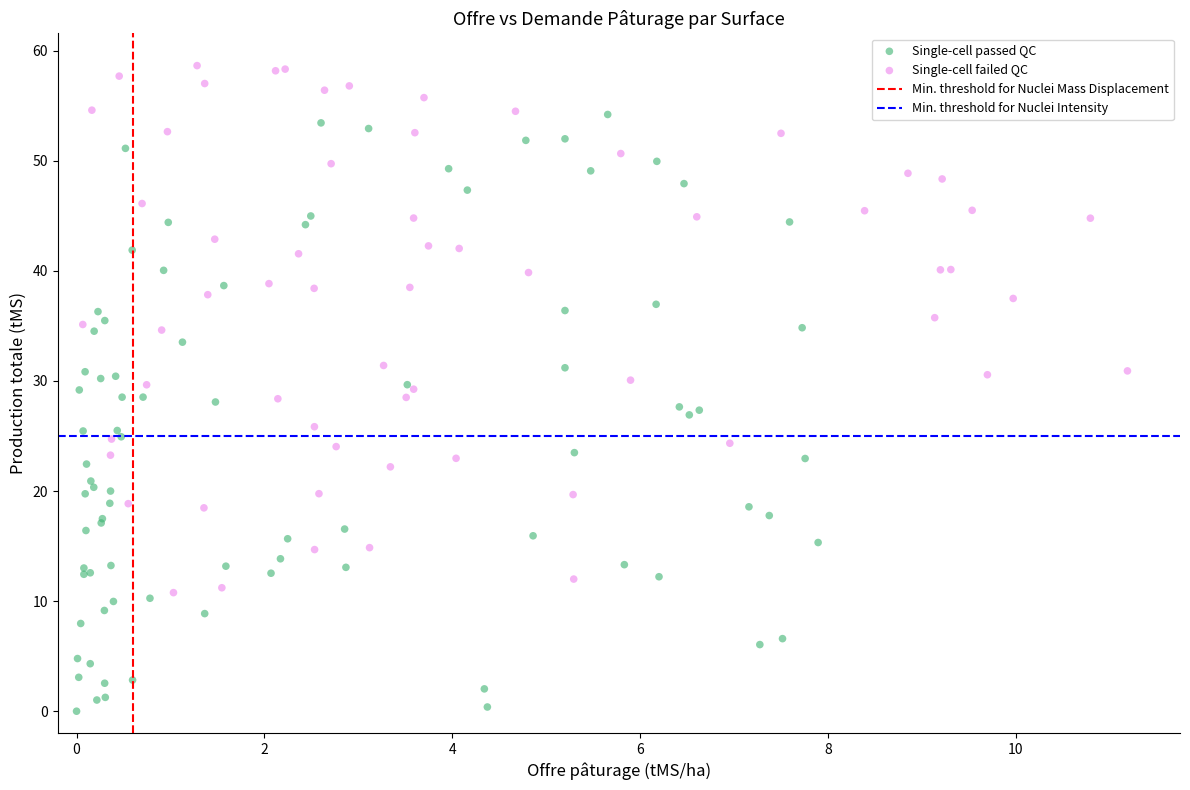

Which series reaches the maximum Y coordinate?

Single-cell failed QC